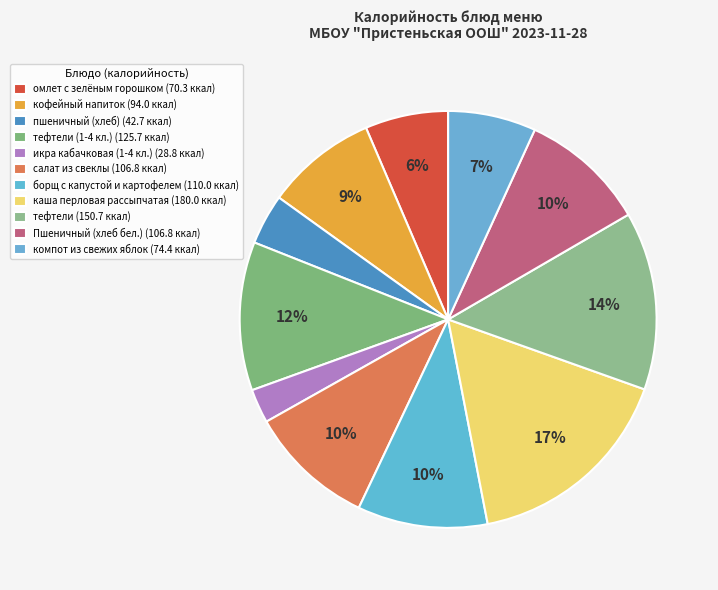

Count the number of slices in the pie.

11